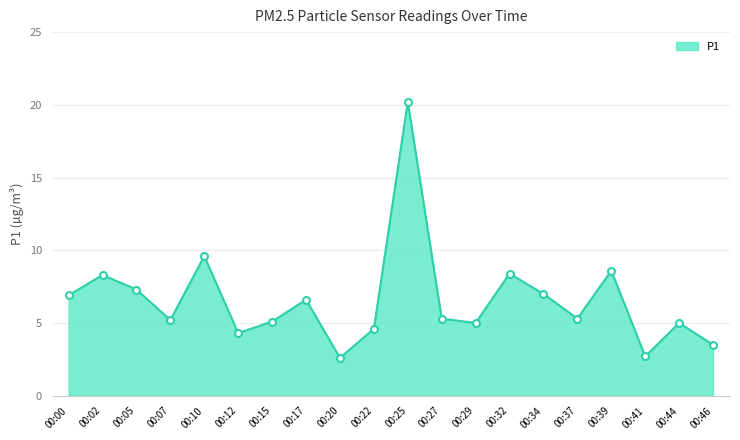

Where does the data first go above 5?

00:00